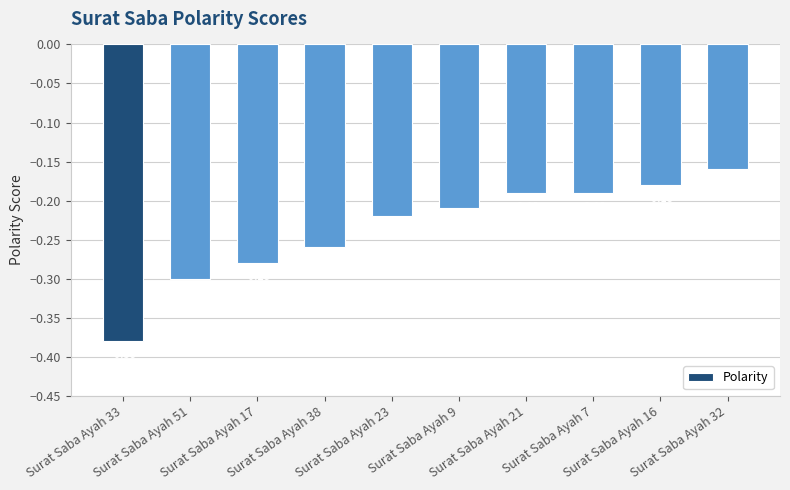

What is the sum of all values?

-2.4